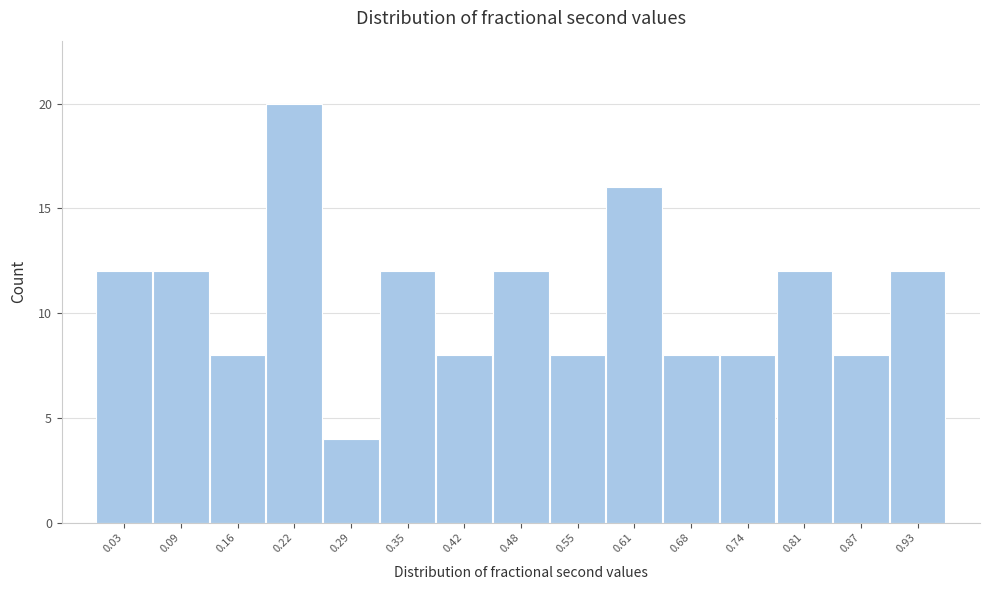

Reading left to right, transcribe all the data shown in this chart.

0.03=12	0.09=12	0.16=8	0.22=20	0.29=4	0.35=12	0.42=8	0.48=12	0.55=8	0.61=16	0.68=8	0.74=8	0.81=12	0.87=8	0.93=12